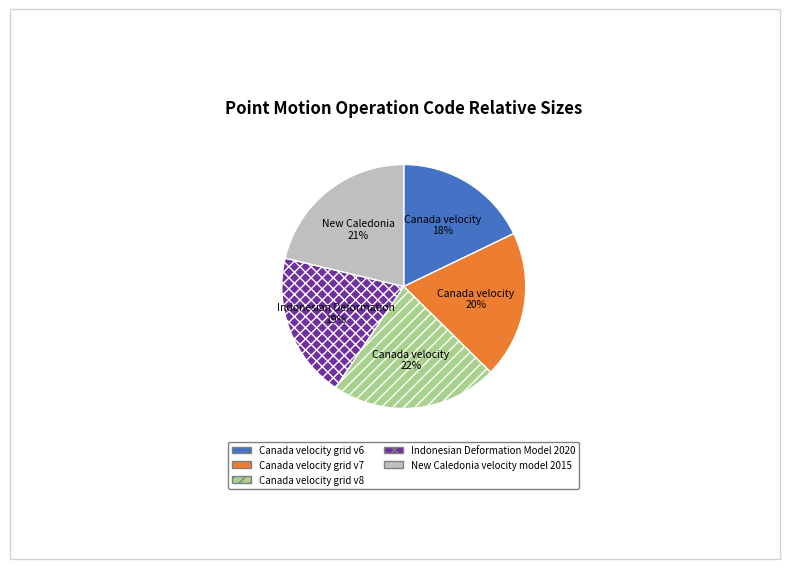

Combined, do Canada velocity grid v7 and New Caledonia velocity model 2015 account for over 50%?

No